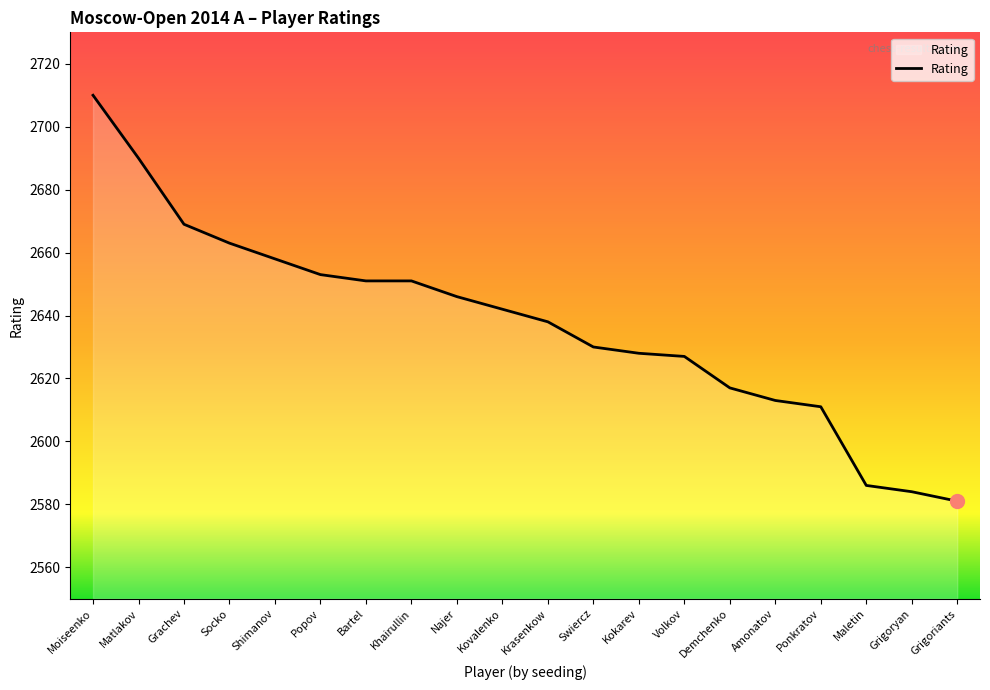

What is the average value?

2637